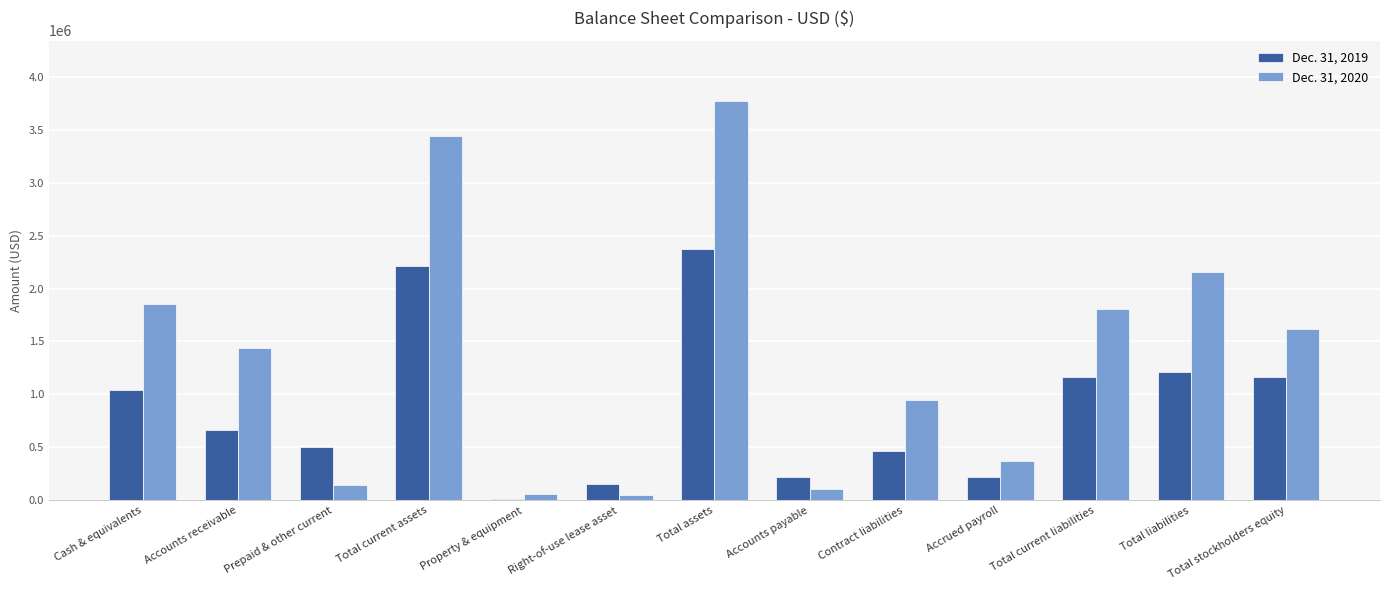

Is the value of Dec. 31, 2020 at Total liabilities greater than the value of Dec. 31, 2019 at Total liabilities?

Yes